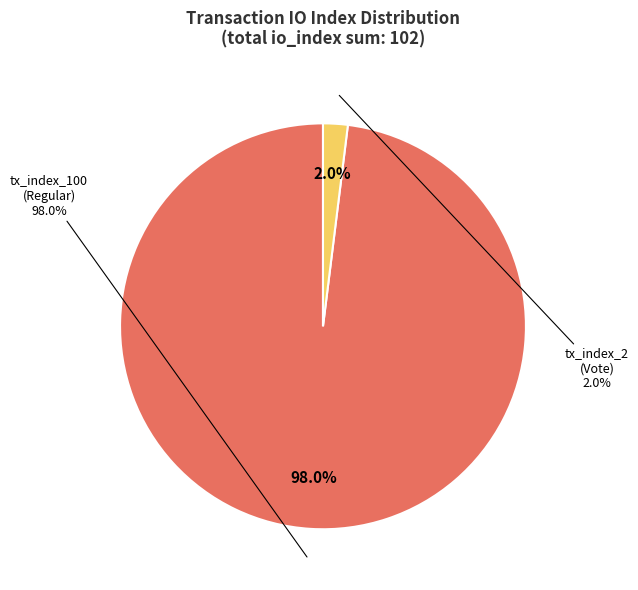

Which slice is the largest?

tx_index_100 (Regular)